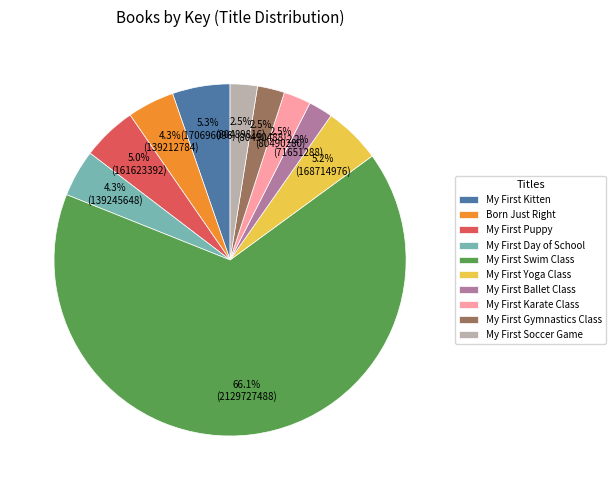

Which slice is the largest?

My First Swim Class